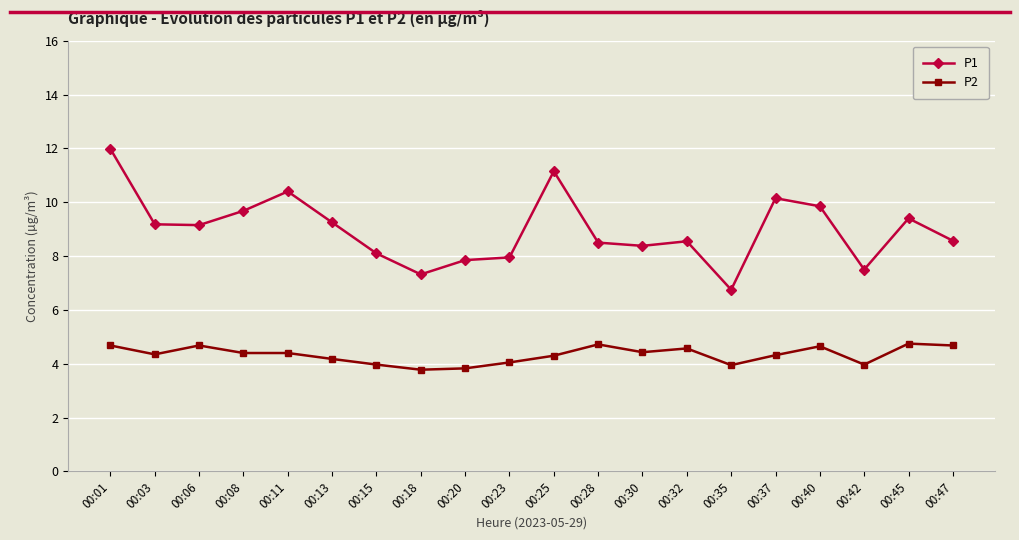

At which category is the sum across all series the highest?

00:01